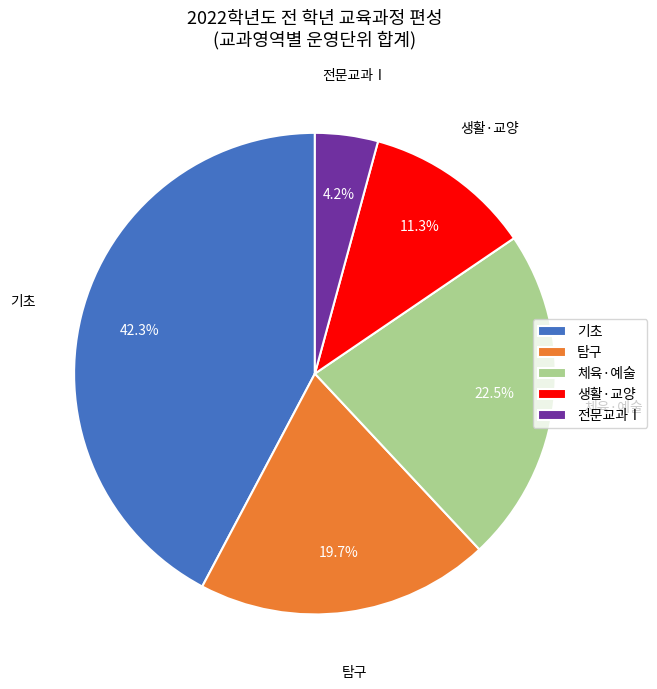

How many slices are in this pie chart?

5